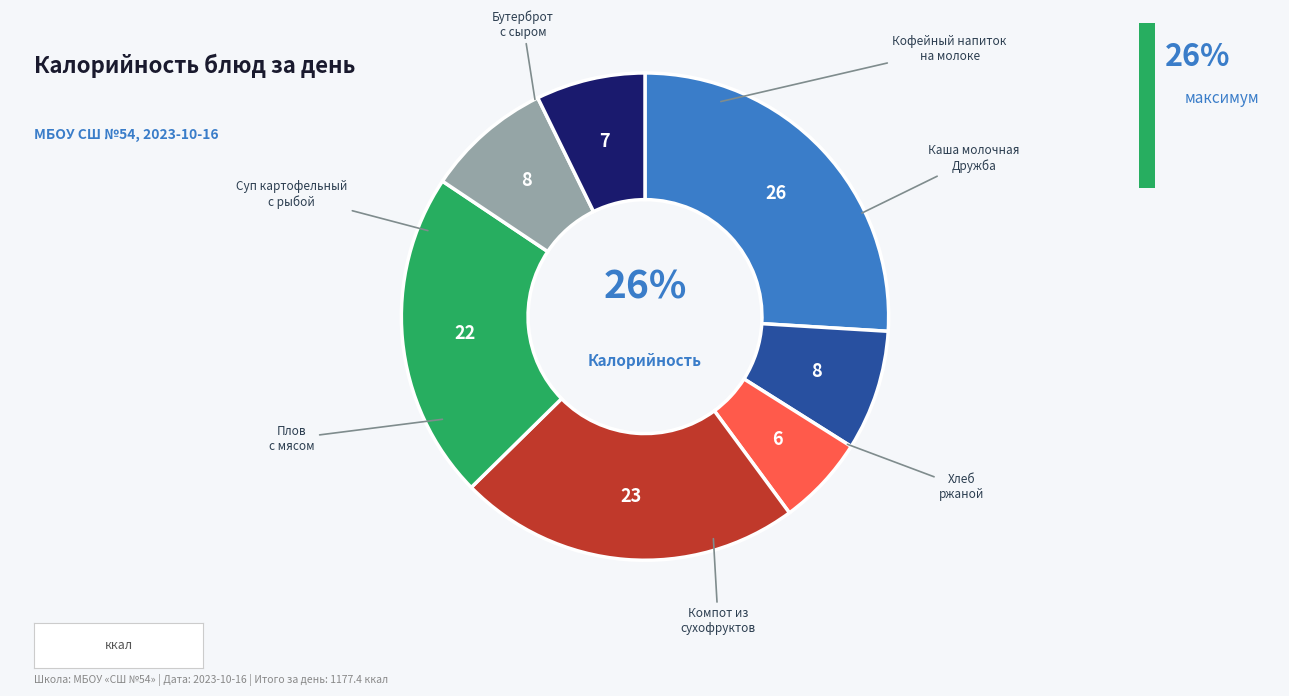

Does any single category account for the majority?

No